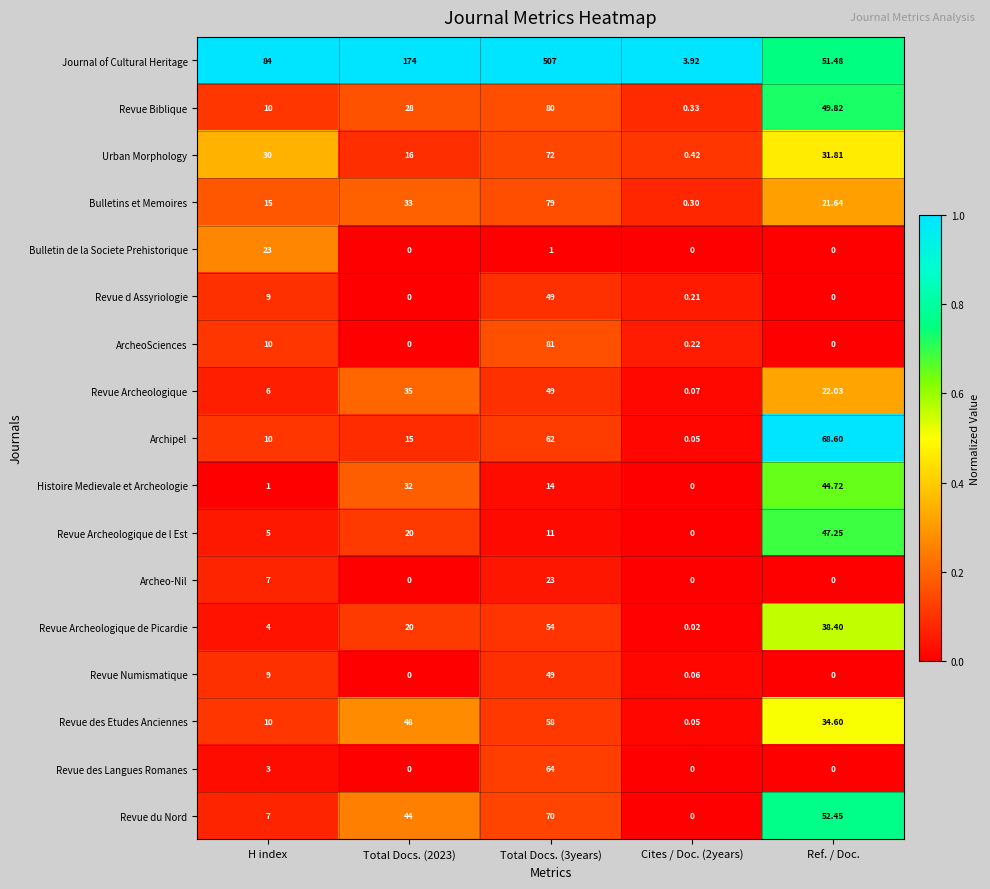

Which series has the largest total across all categories?

Journal of Cultural Heritage